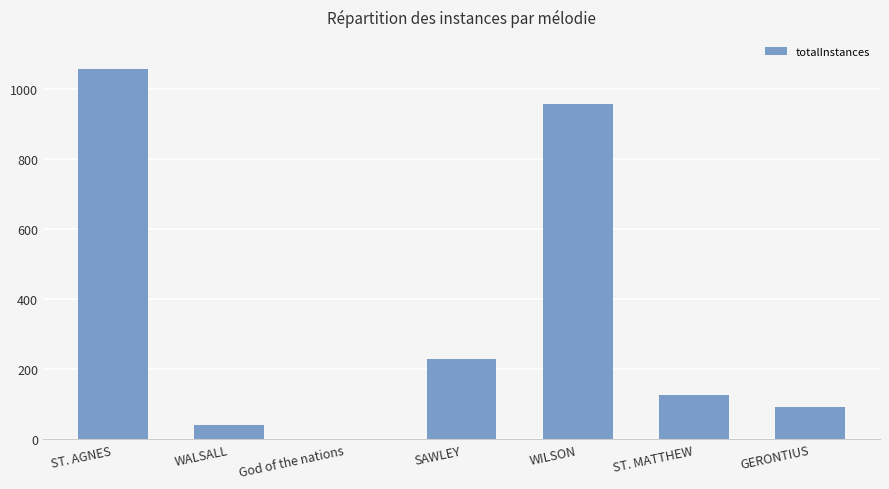

Does the chart contain stacked bars?

No